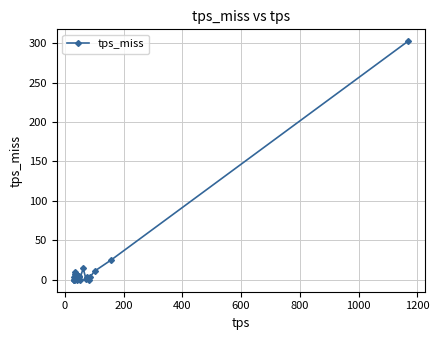

What is the difference between the second highest and second lowest values?

25.1